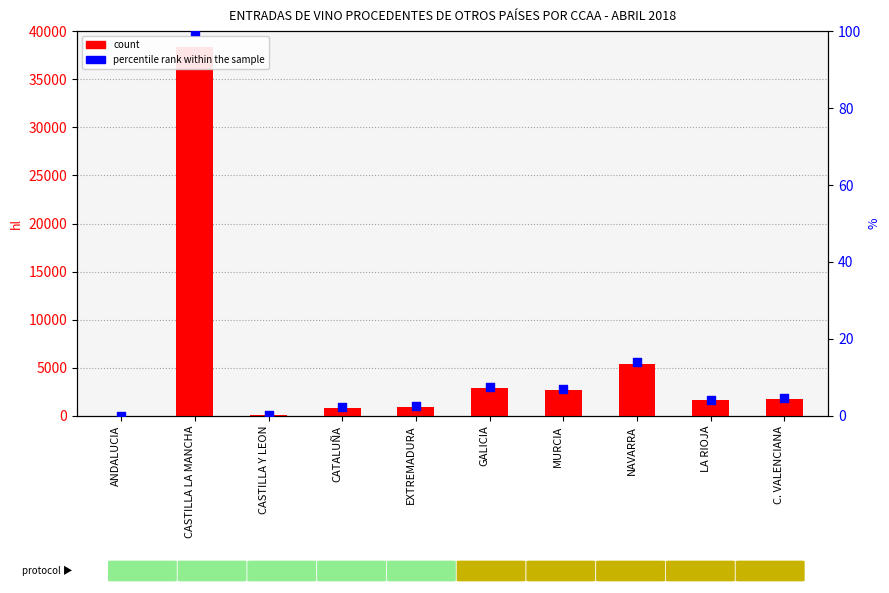

Is the value of percentile rank within the sample at CASTILLA Y LEON greater than the value of count at LA RIOJA?

No